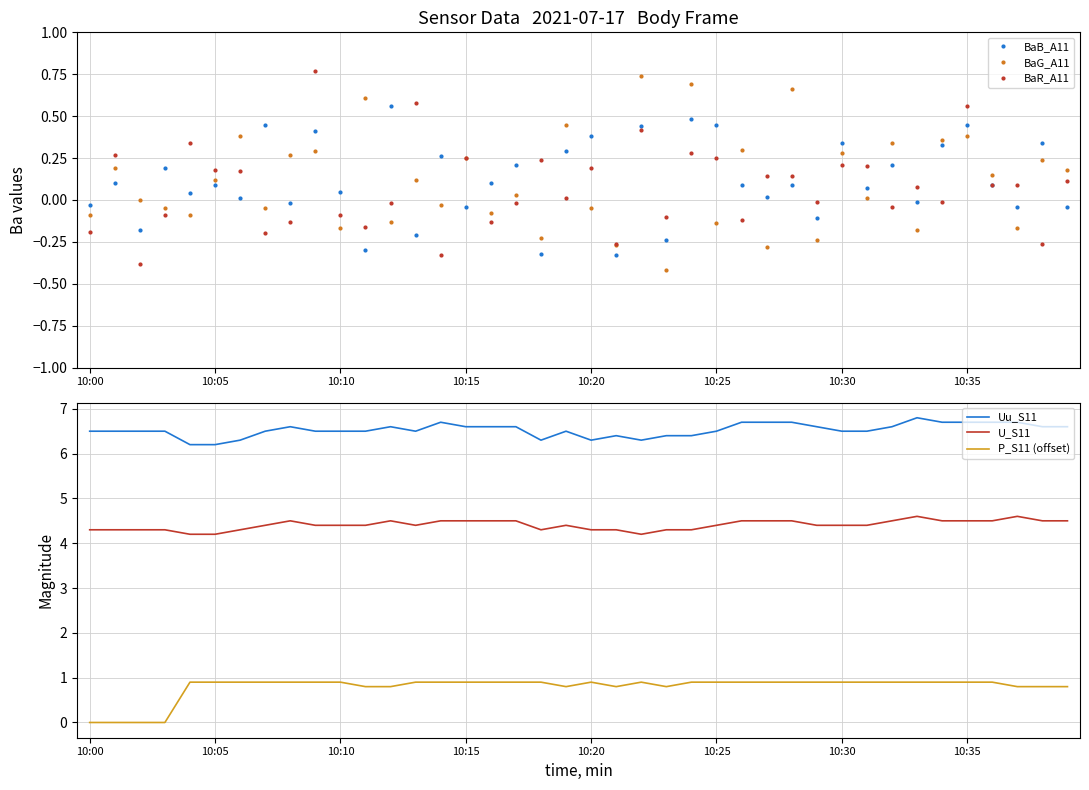

The value of U_S11 at 27 is 7.8. True or false?

False